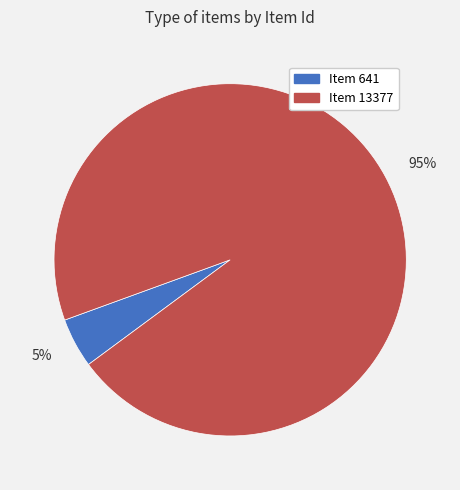

Which category has the smallest portion of the pie?

5%